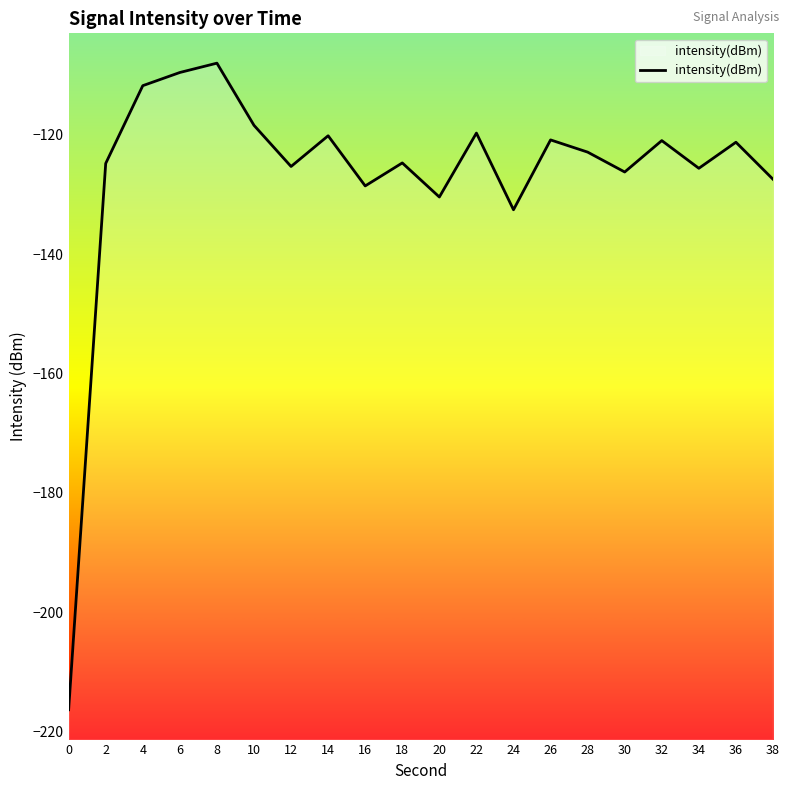

Rank the categories by value from lowest to highest.

0, 24, 20, 16, 38, 30, 34, 12, 2, 18, 28, 36, 32, 26, 14, 22, 10, 4, 6, 8